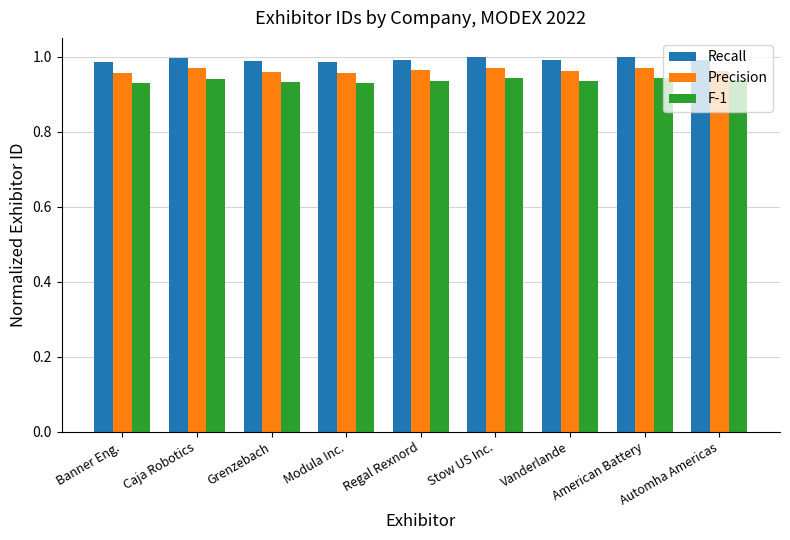

Is the value of Recall at Grenzebach greater than the value of F-1 at Vanderlande?

Yes